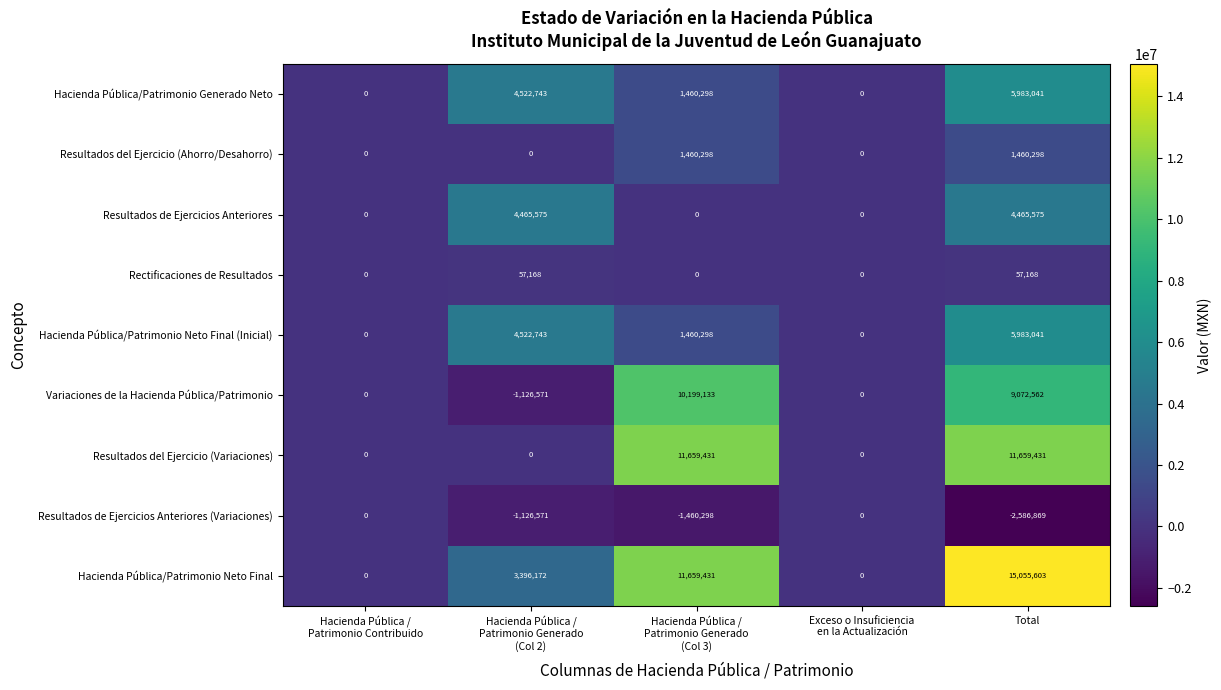

What is the maximum value shown in the chart?

15055603